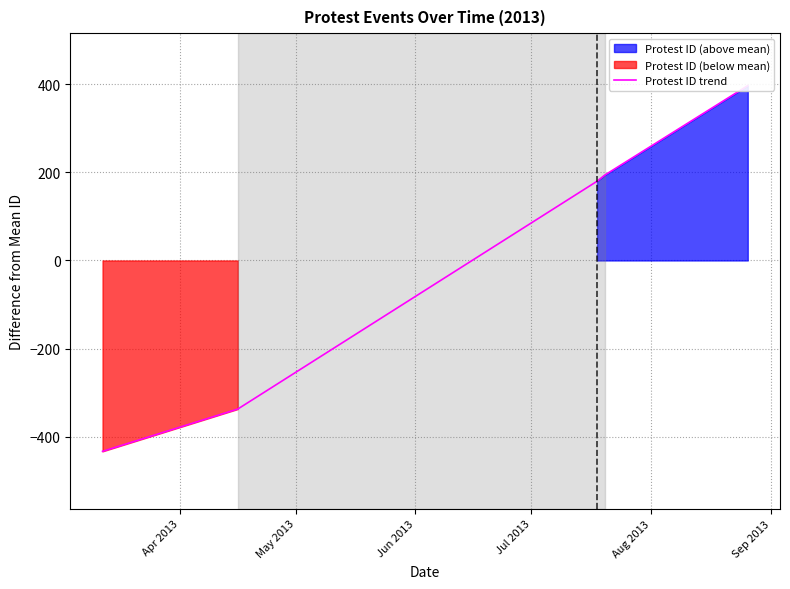

What is the difference between the second highest and second lowest values?

531.0